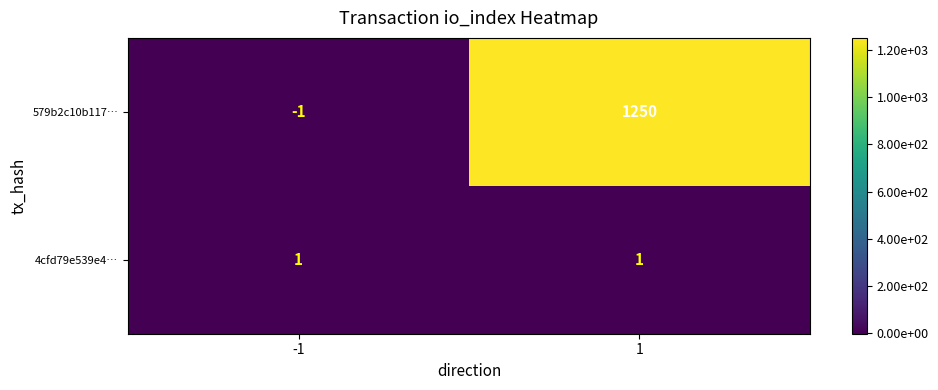

What is the sum of the 579b2c10b117… values at 1 and -1?

1249